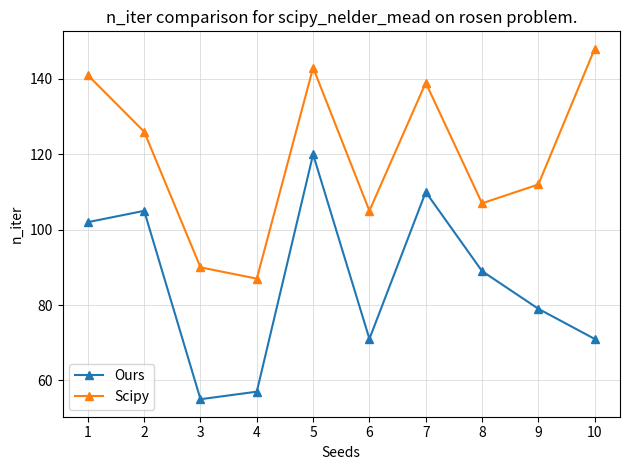

Where is the first local minimum for Ours?

3